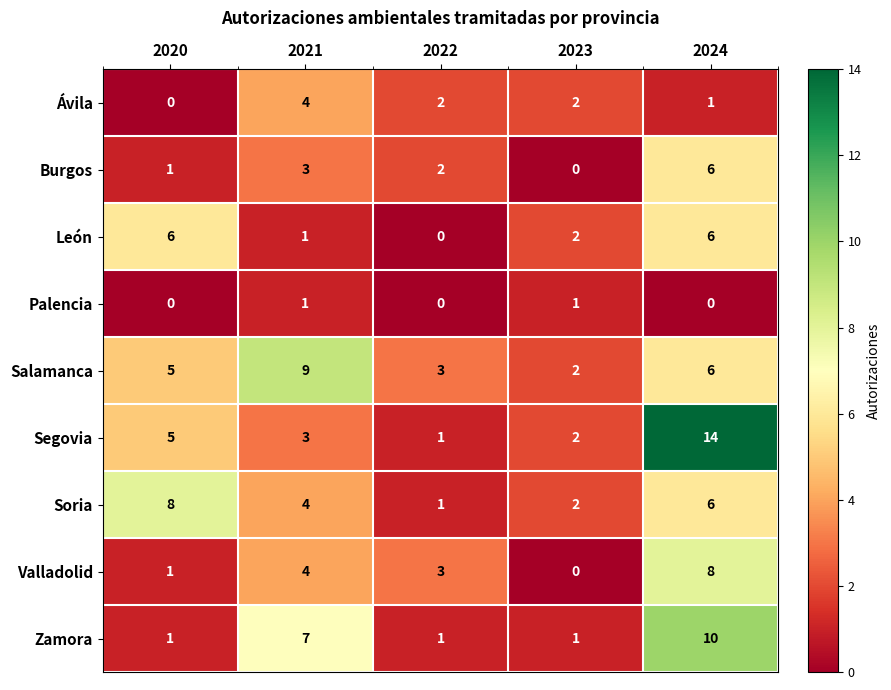

At which category is the sum across all series the highest?

2024